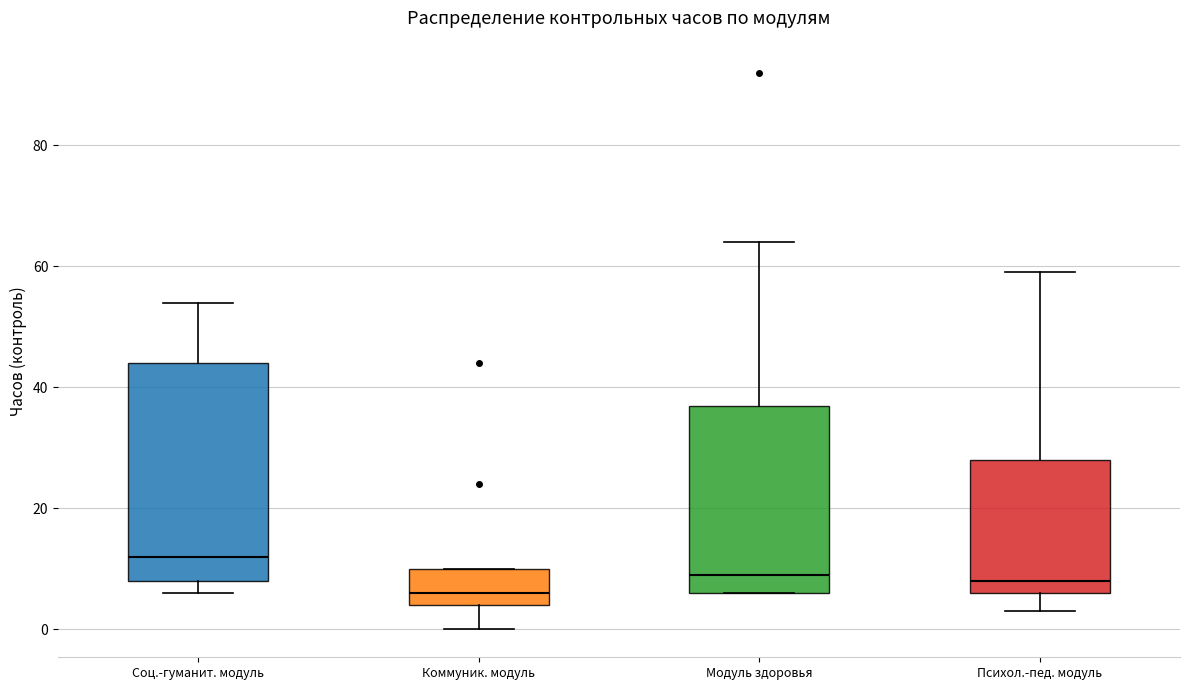

Reading left to right, read every box against the y-axis: the position of its median line, the range the box covers, and the ends of its whiskers. The values are not printed on the chart, so give them approximately, as read against the axis.

Соц.-гуманит. модуль: median 12, box 8 to 44, whiskers 6 to 54
Коммуник. модуль: median 6, box 4 to 10, whiskers 0 to 10
Модуль здоровья: median 10, box 6 to 38, whiskers 6 to 64
Психол.-пед. модуль: median 8, box 6 to 28, whiskers 4 to 60